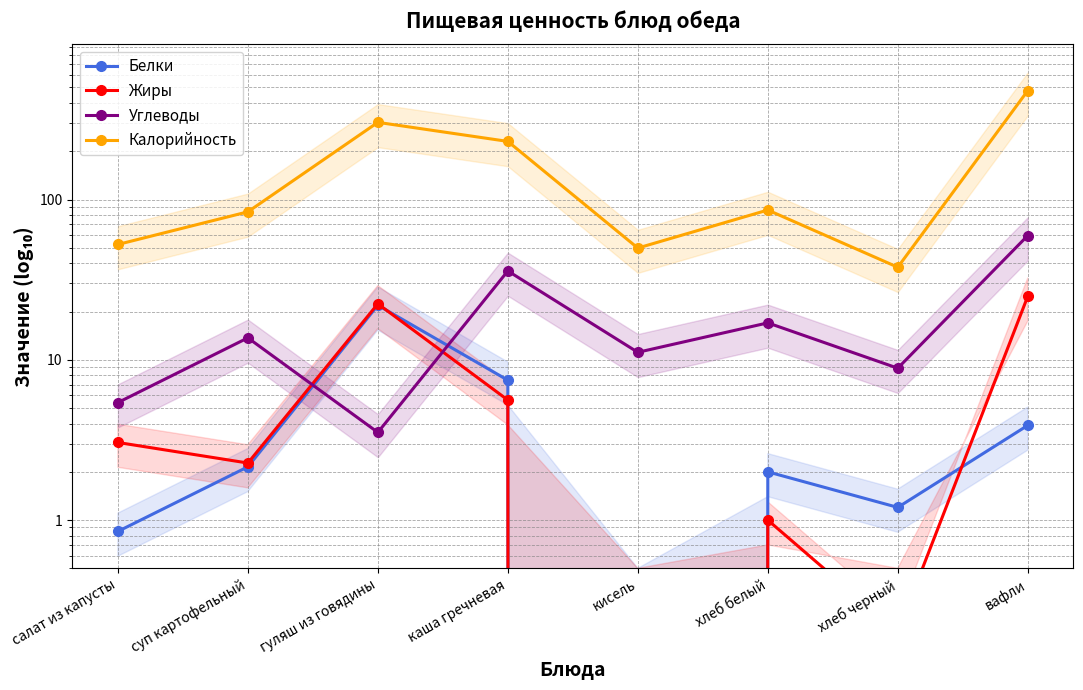

The Белки series shows 0.9 at вафли. True or false?

False